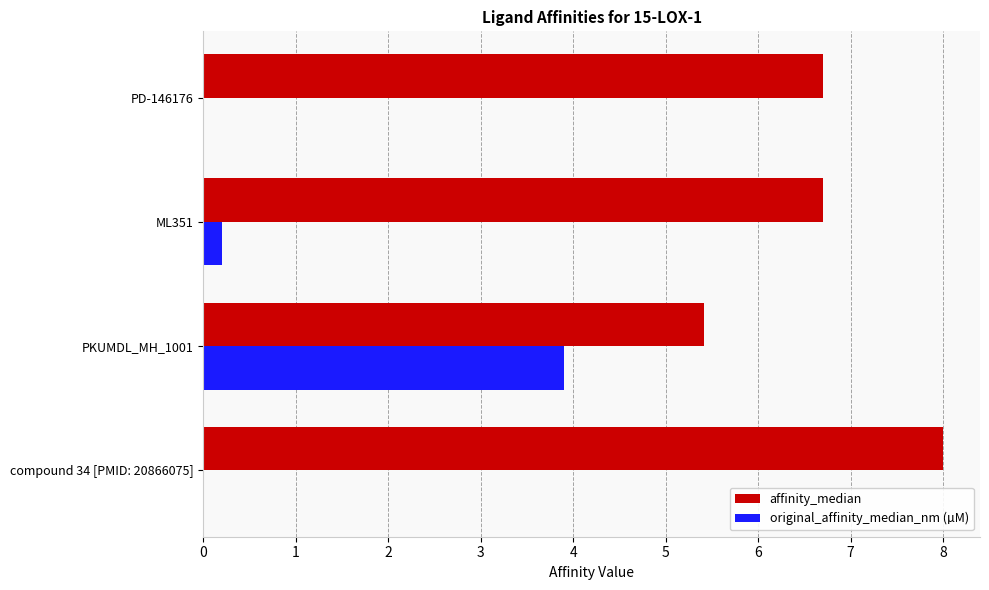

What is the sum of all original_affinity_median_nm (µM) values?

4.1